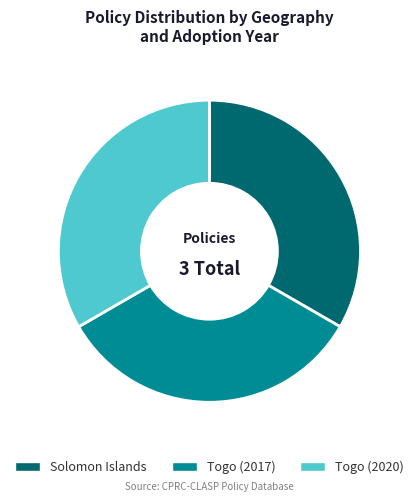

What is the ratio of the value at Togo (2020) to the value at Togo (2017)?

1.0